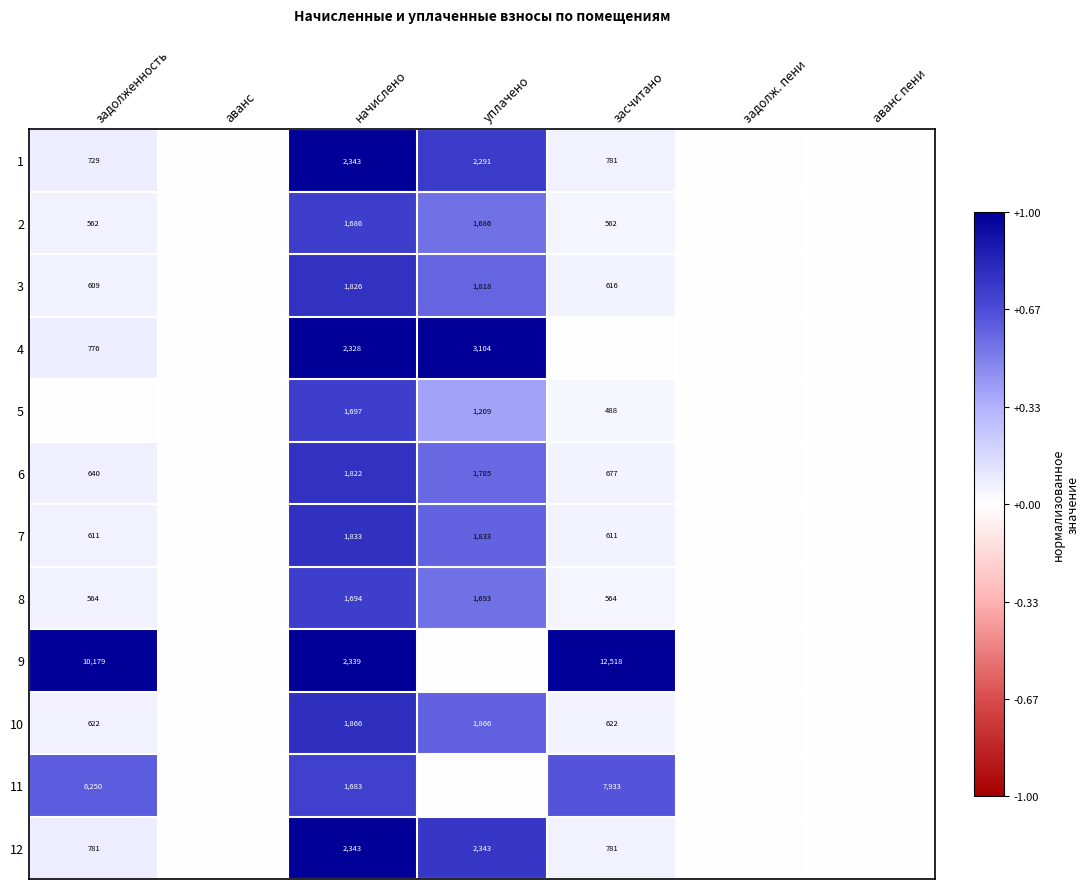

Count the number of data series in this chart.

12